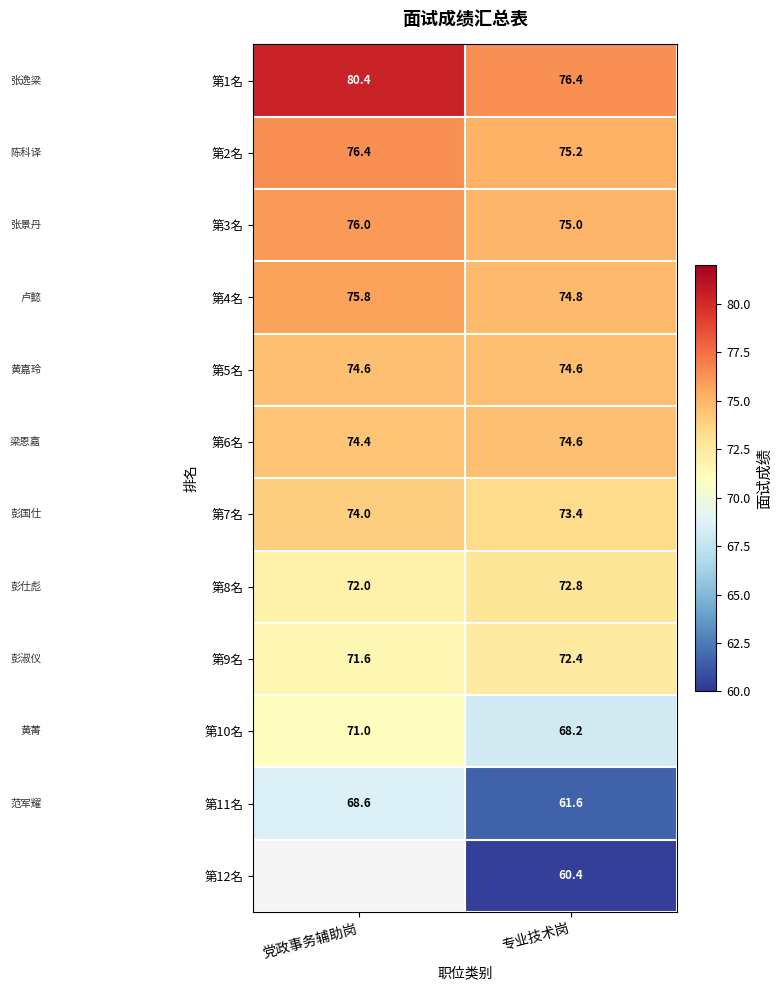

What is the average value of the 第9名 series?

72.0